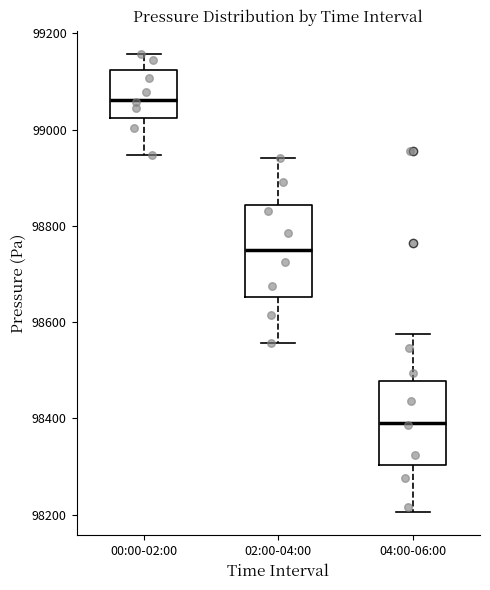

Reading left to right, read every box against the y-axis: the position of its median line, the range the box covers, and the ends of its whiskers. The values are not printed on the chart, so give them approximately, as read against the axis.

00:00-02:00: median 99060, box 99020 to 99120, whiskers 98940 to 99160
02:00-04:00: median 98760, box 98660 to 98840, whiskers 98560 to 98940
04:00-06:00: median 98400, box 98300 to 98480, whiskers 98200 to 98580